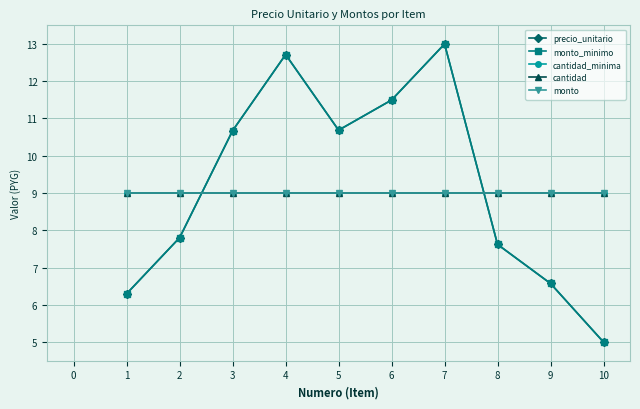

Does the chart have visible grid lines?

Yes